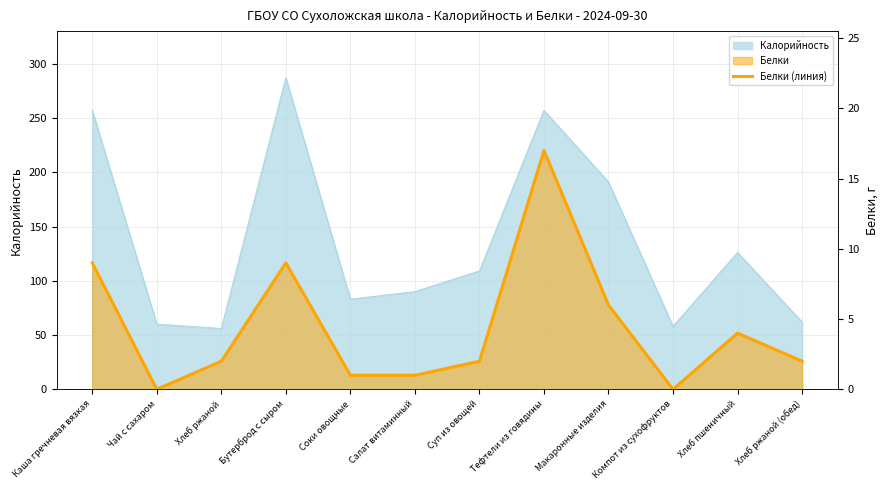

The chart shows a value of 28 at Тефтели из говядины. True or false?

False